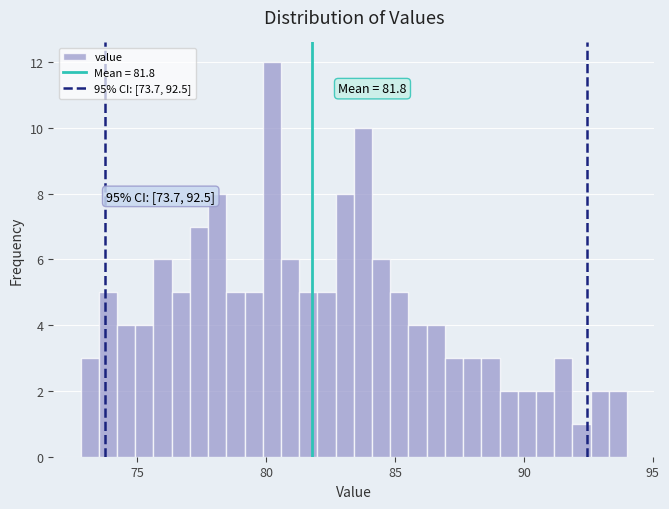

Around what value on the x-axis is the tallest bar? Give the approximate position of its centre, as read against the axis.

80.0